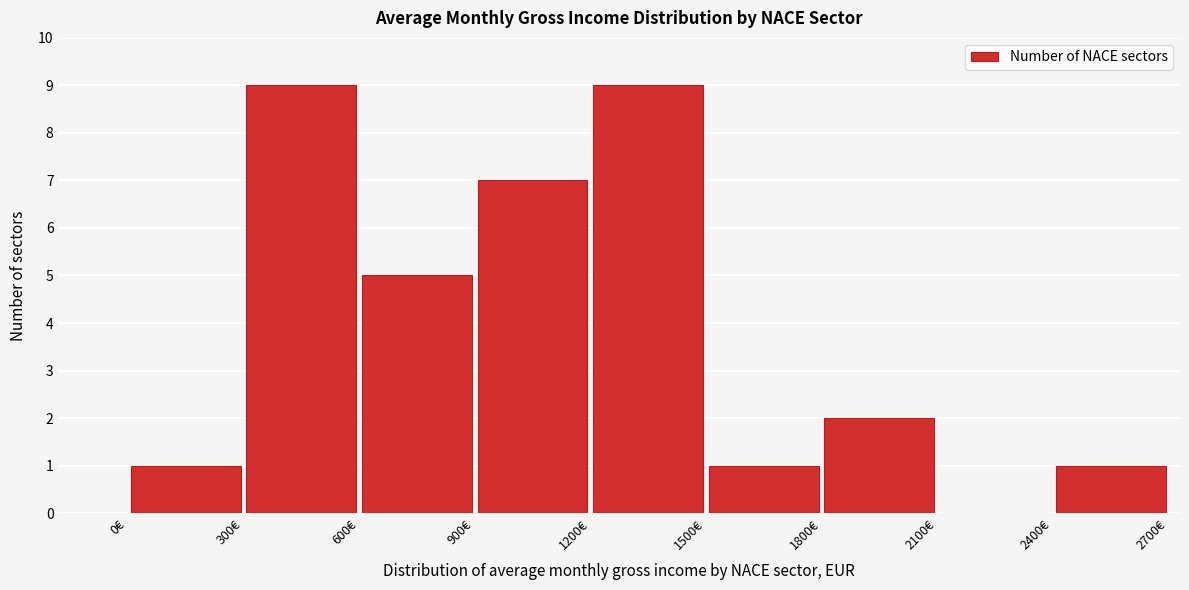

Reading left to right, list every bar in this chart as the range it spans on the x-axis followed by its height. The values are not printed on the chart, so give them approximately, as read against the axis.

0 to 300: 1
300 to 600: 9
600 to 900: 5
900 to 1200: 7
1200 to 1500: 9
1500 to 1800: 1
1800 to 2100: 2
2100 to 2400: 0
2400 to 2700: 1